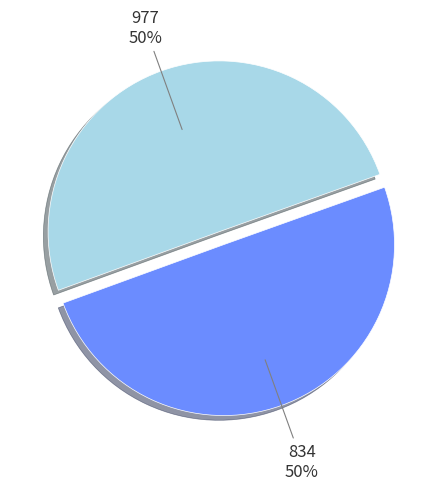

Do 834 and 977 together represent more than half of the pie?

Yes